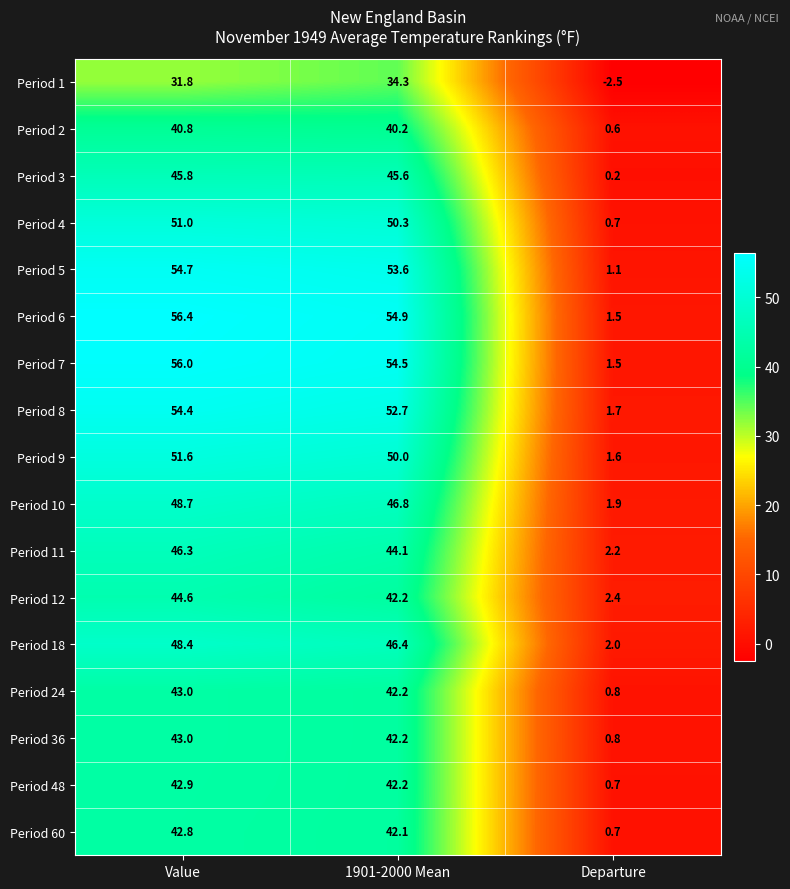

Which series has the widest spread of values?

Period 6